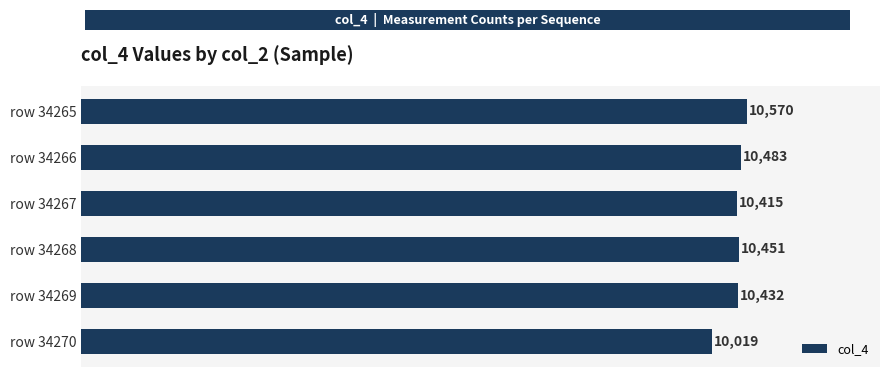

Rank the categories by value from lowest to highest.

row 34270, row 34267, row 34269, row 34268, row 34266, row 34265